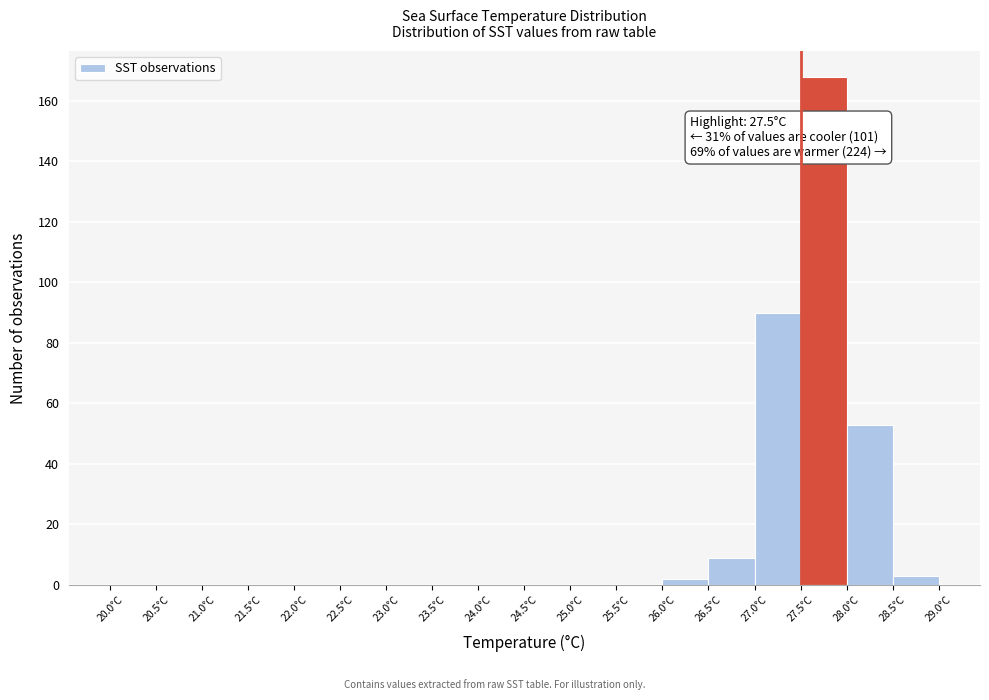

Which range on the x-axis has the tallest bar?

27.5 to 28.0